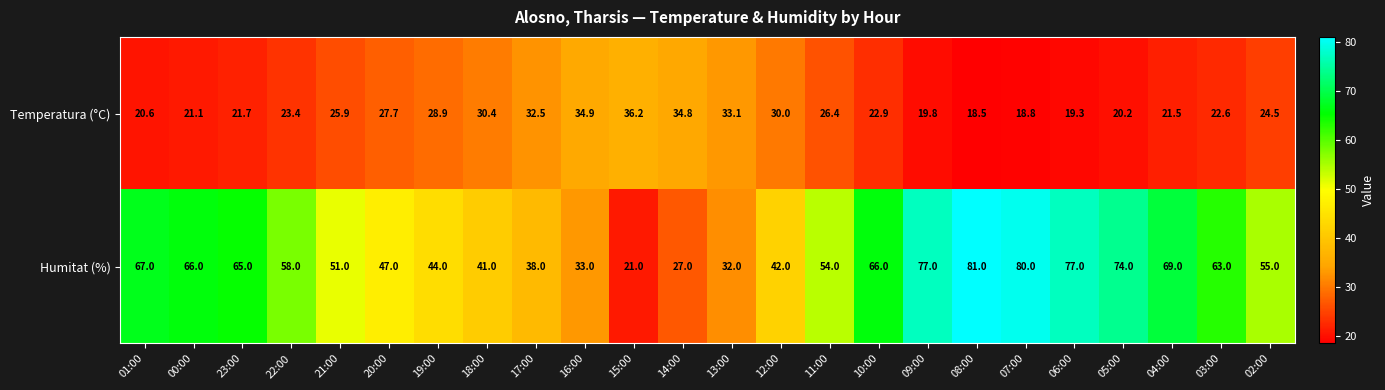

Which series has the largest total across all categories?

Humitat (%)